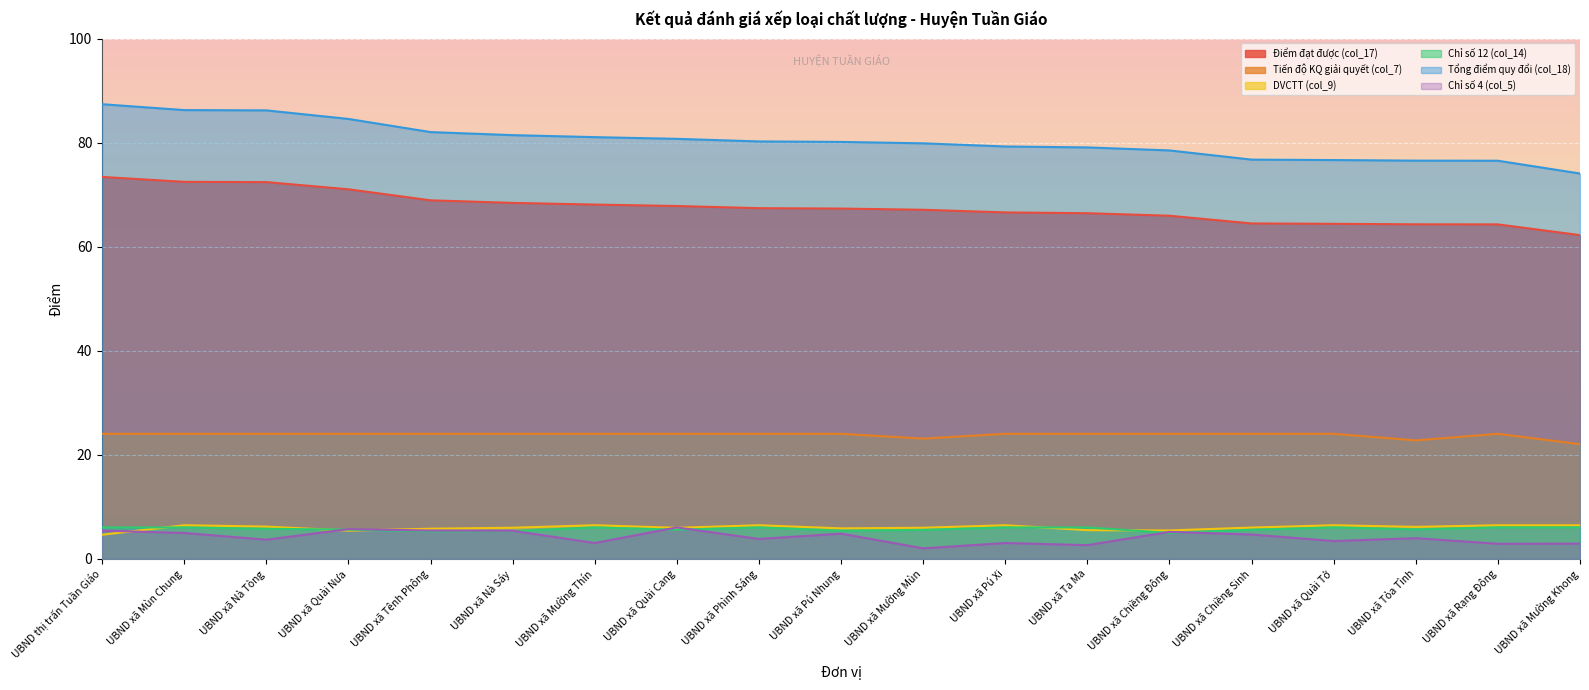

At which label does Chỉ số 12 (col_14) reach its minimum?

UBND xã Chiềng Đông